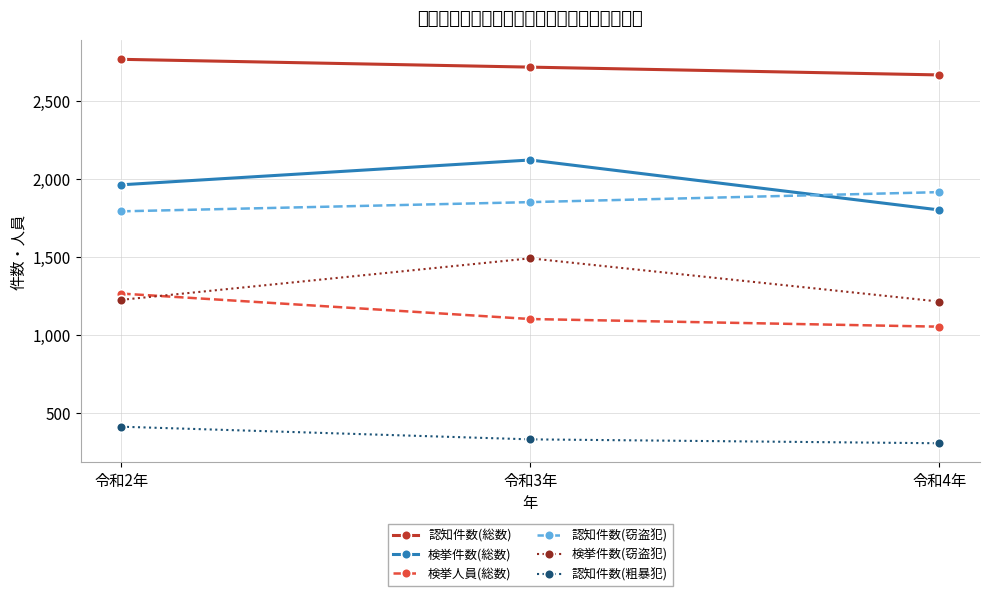

What position from the right is 令和4年?

1